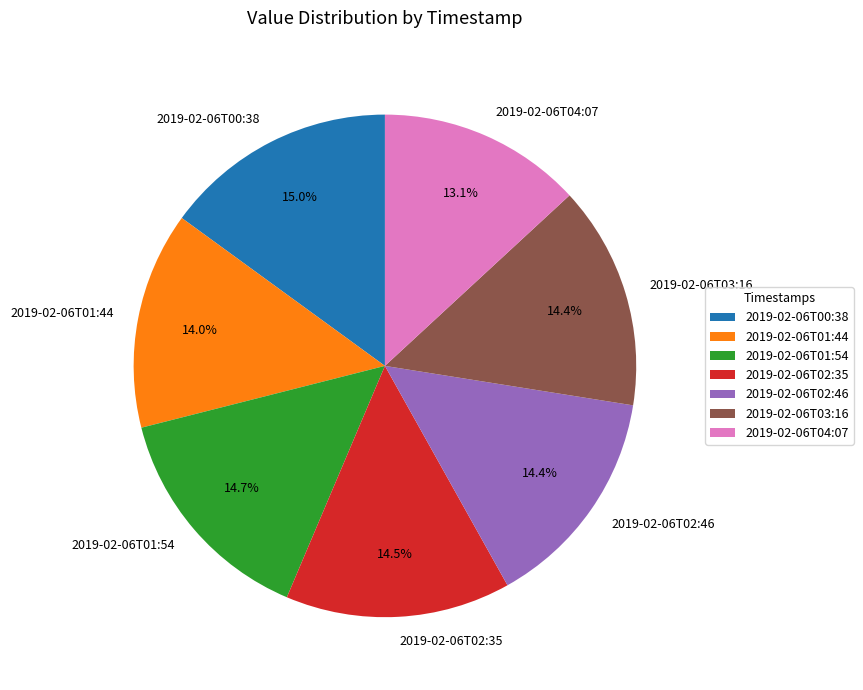

What portion of the pie excludes 2019-02-06T03:16?

85.6%